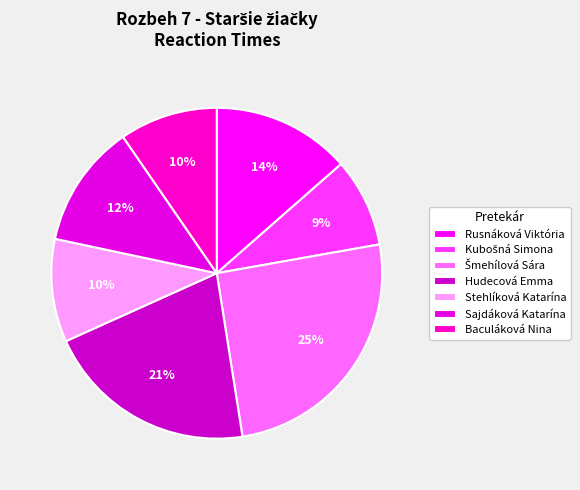

True or false: Rusnáková Viktória accounts for 14% of the total.

True